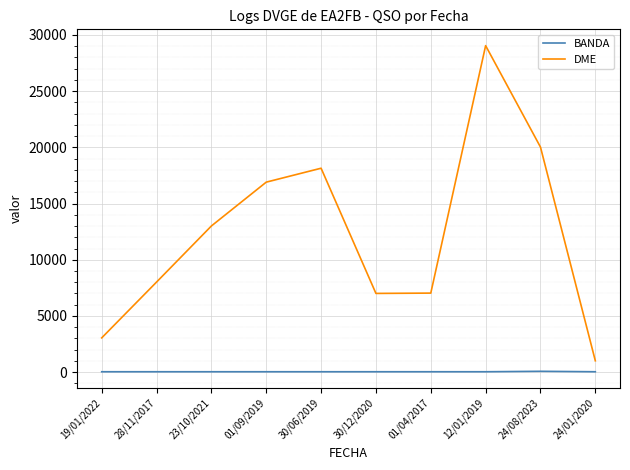

What is the greatest value displayed?

29041